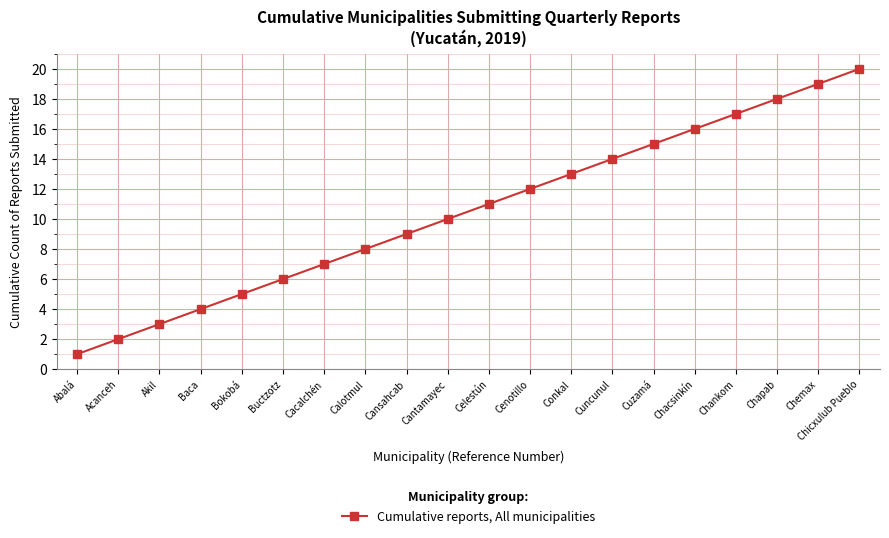

What is the difference between the maximum and minimum values?

19